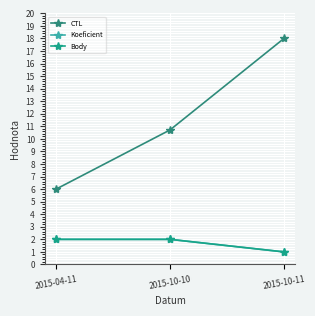

What is the difference between the CTL values at 2015-10-10 and 2015-04-11?

4.7